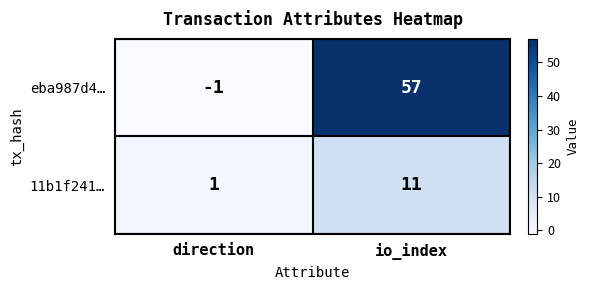

List the series in order of their overall mean, highest first.

eba987d4…, 11b1f241…